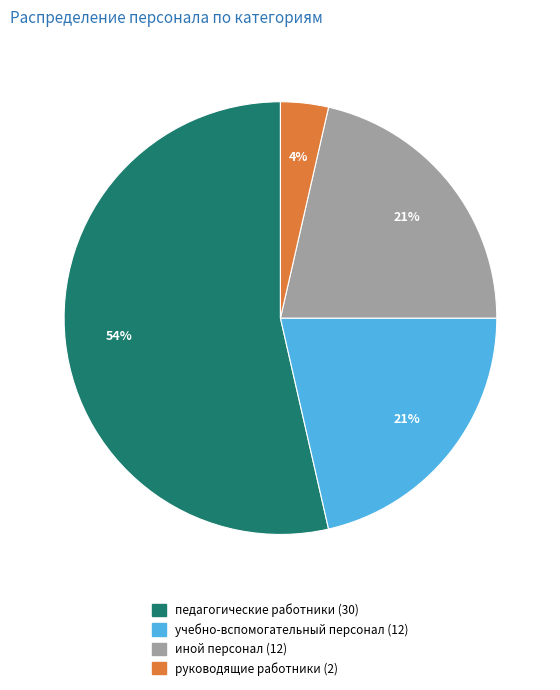

What percentage is the иной персонал slice, to the nearest percent?

21%